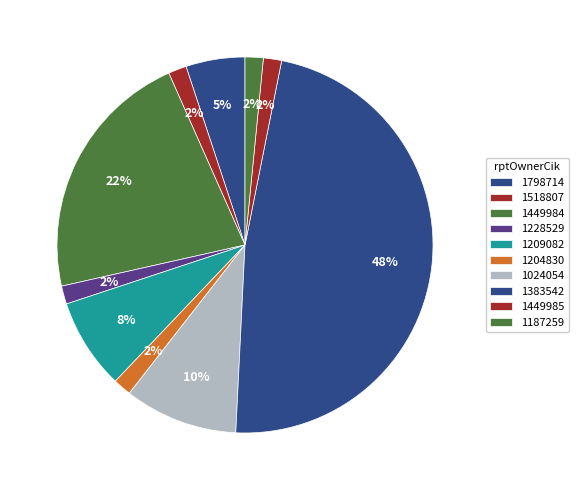

Is it true that 1187259 is 1% of the pie?

False